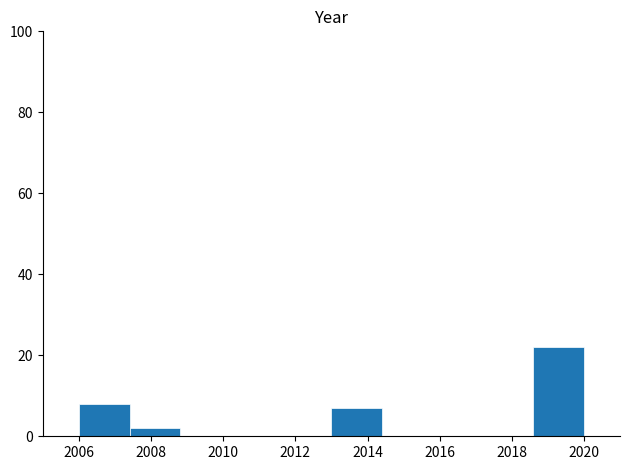

How tall is the bar that spans 2013.0 to 2014.4 on the x-axis? The values are not printed on the chart, so give them approximately, as read against the axis.

8